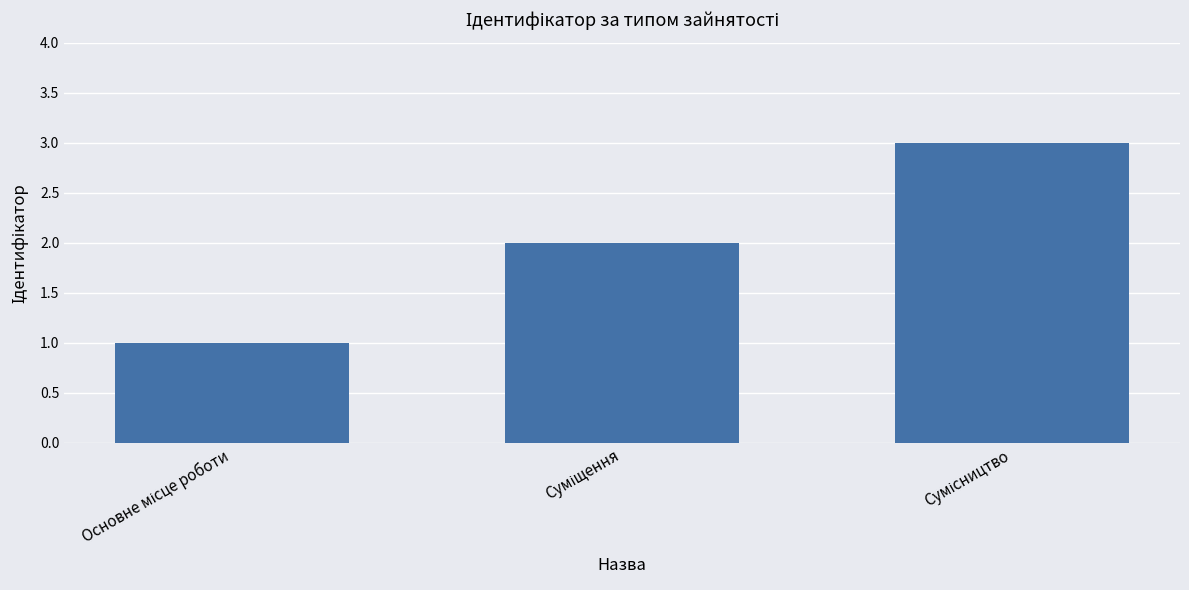

What is the sum of all values?

6